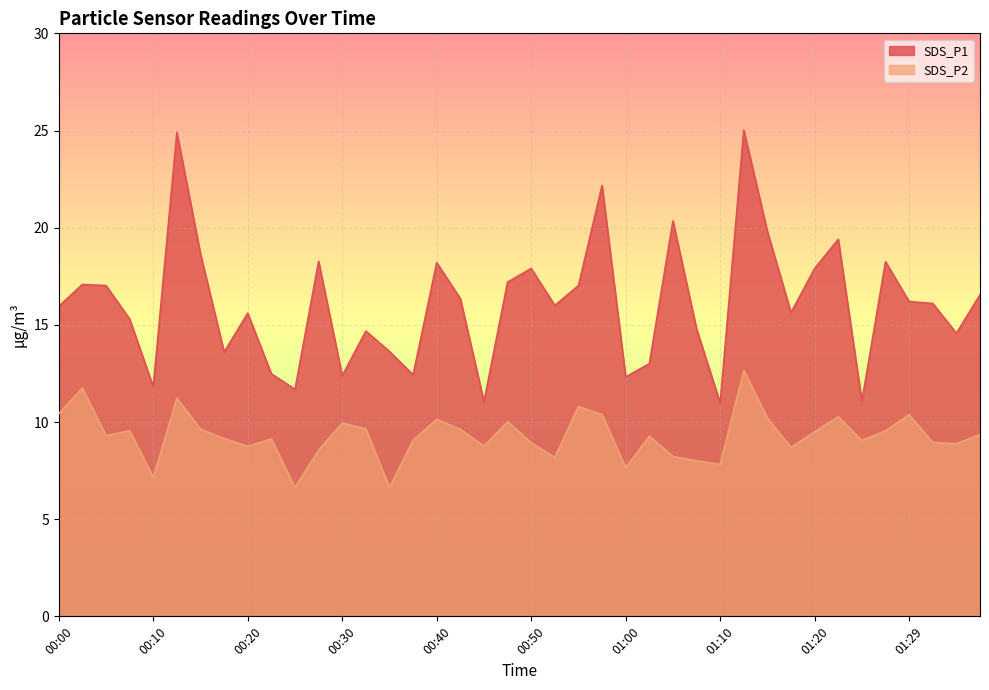

Rank the series by their maximum value, from lowest to highest.

SDS_P2, SDS_P1